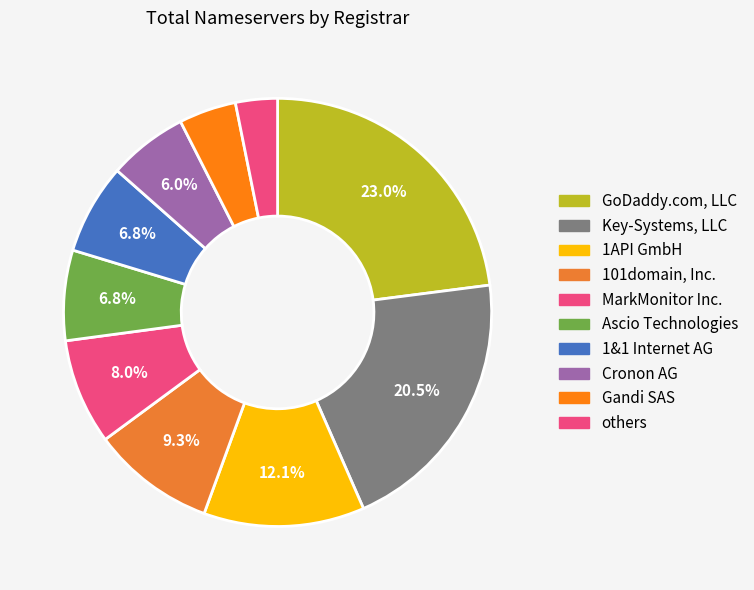

To the nearest percent, what percentage of the pie is MarkMonitor Inc.?

8%